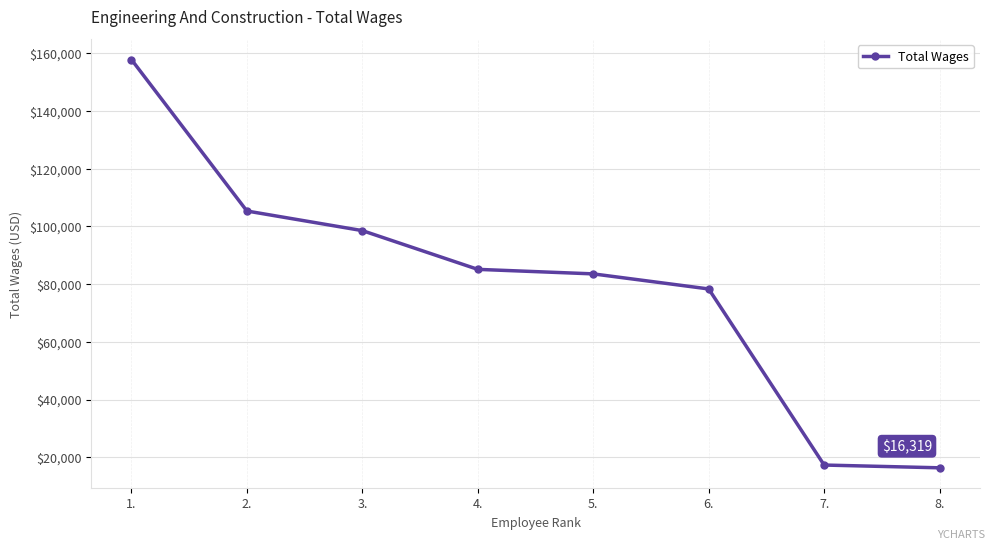

Which has a higher value, 4. or 7.?

4.